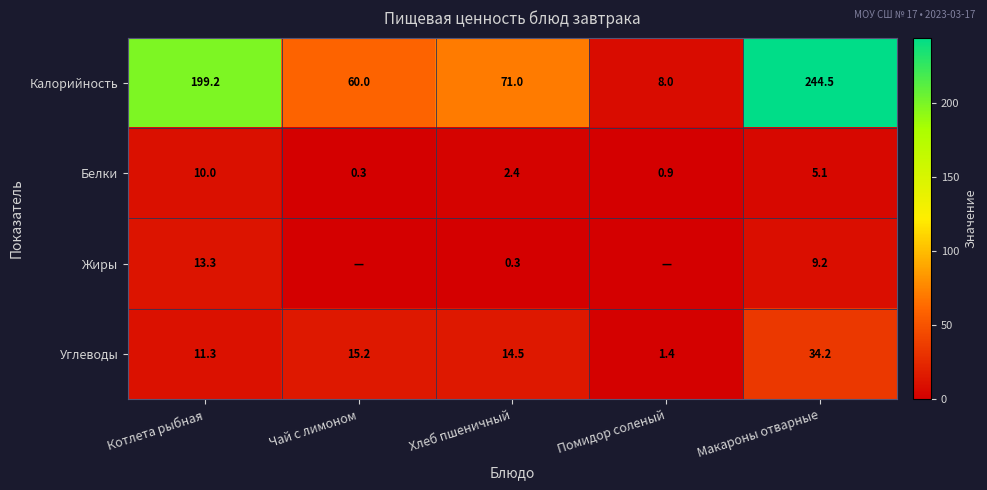

What is the difference between the highest and lowest values at Хлеб пшеничный?

70.7